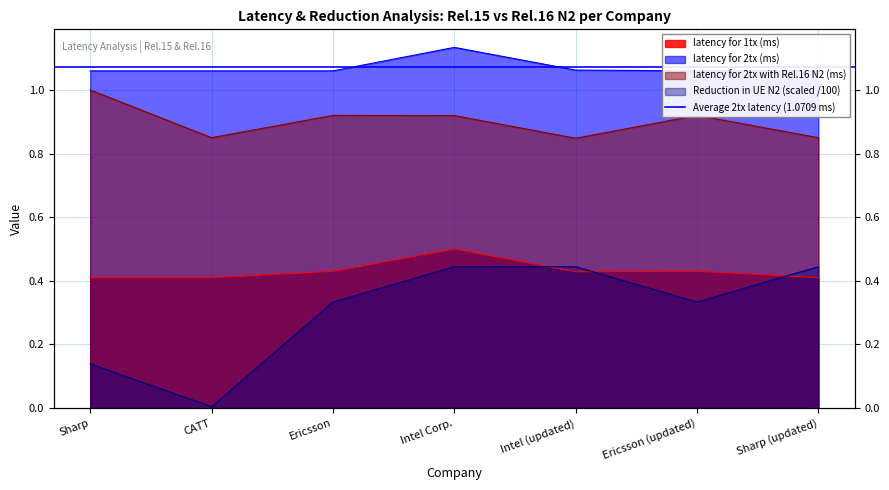

What is the sum of the latency for 2tx (ms) values at Sharp and Intel (updated)?

2.1